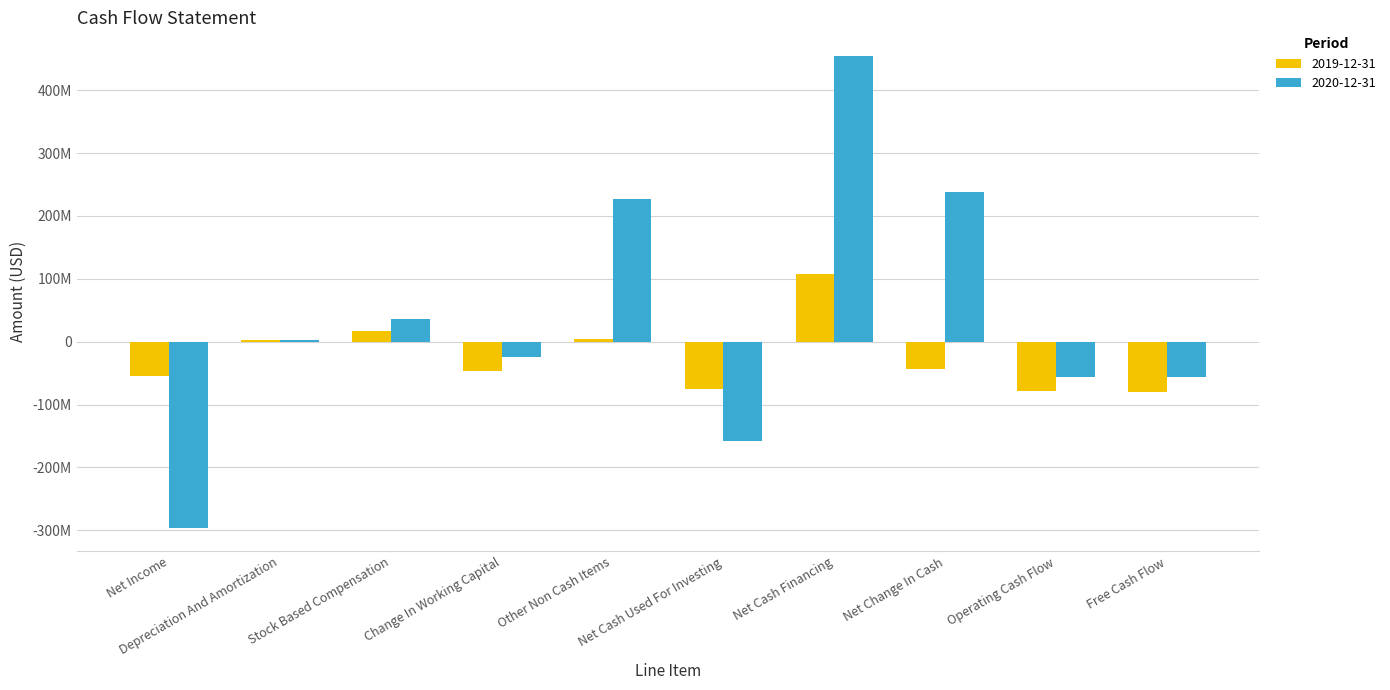

Is it true that 2019-12-31 equals 2726805 at Other Non Cash Items?

False